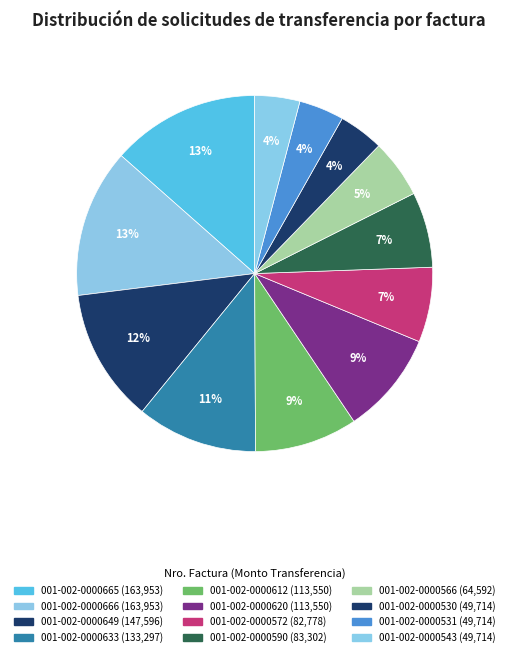

Count the number of slices in the pie.

12